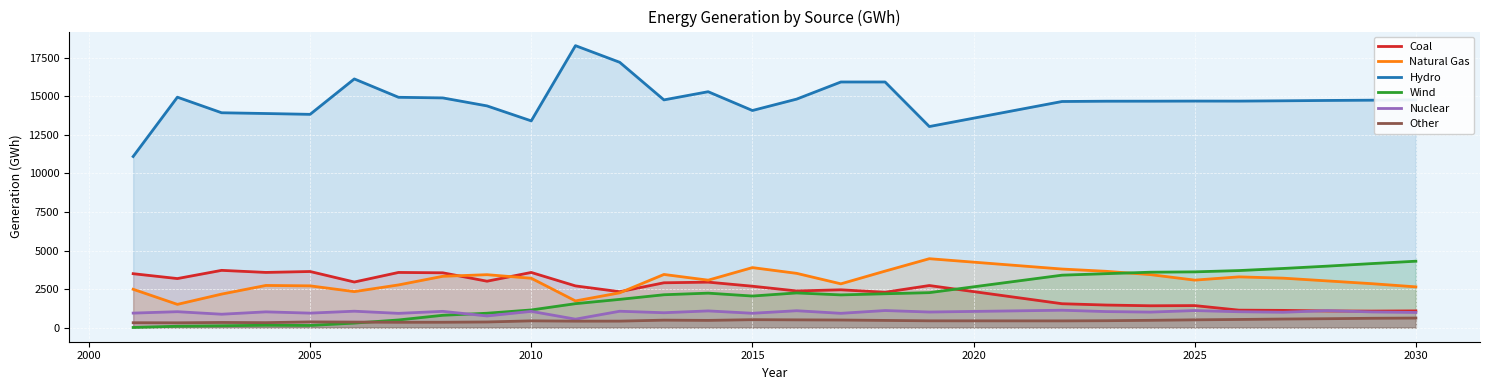

Which series has the largest range (max minus min)?

Hydro